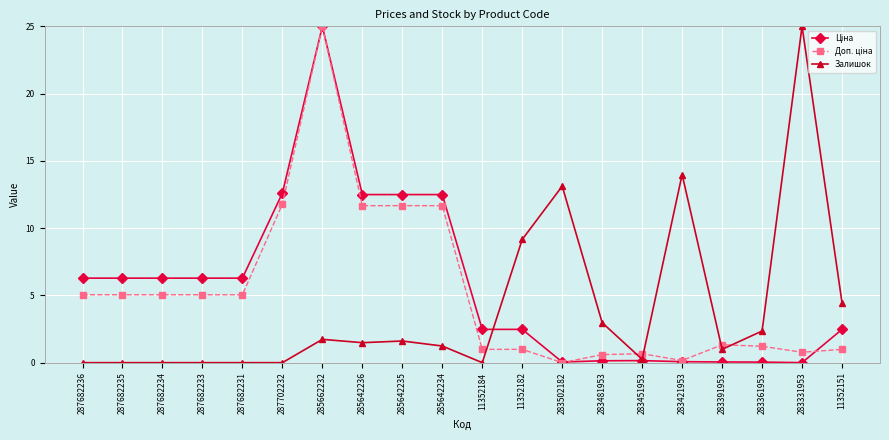

Is it true that Залишок equals 0.0 at 287682235?

True